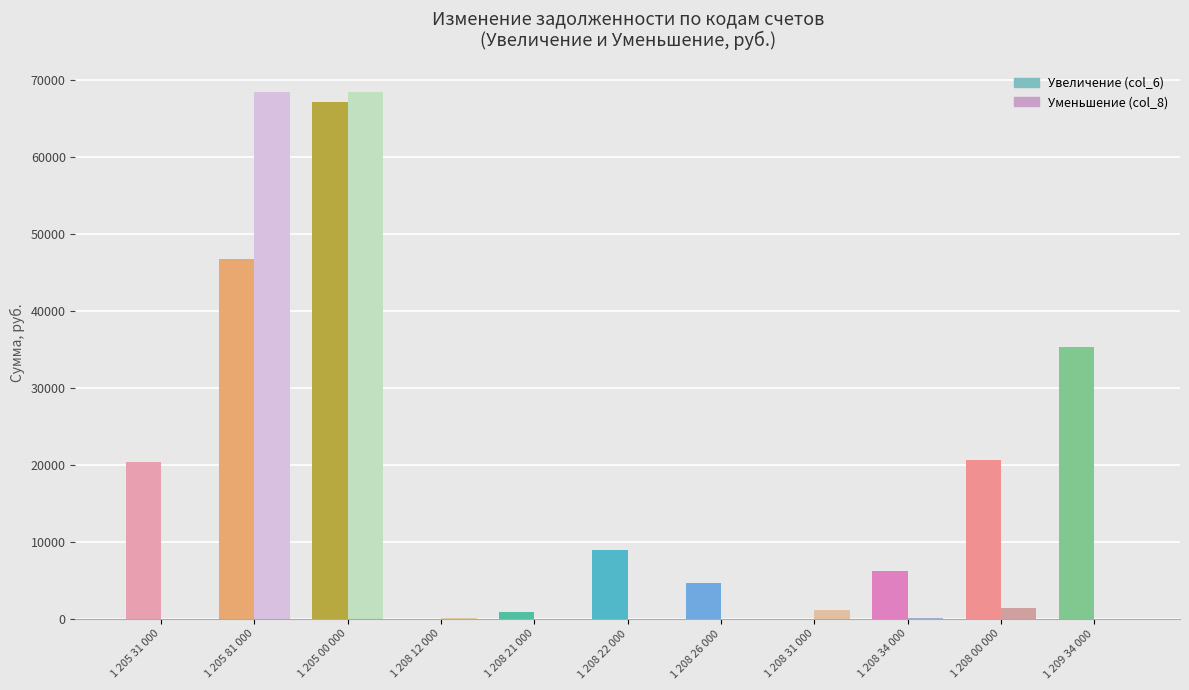

What value does the Уменьшение (col_8) series have at 1 208 12 000?

92.0